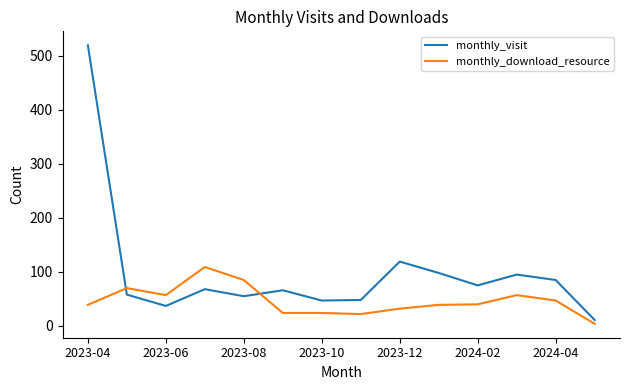

Which series ends up on top after the final intersection of monthly_visit and monthly_download_resource?

monthly_visit